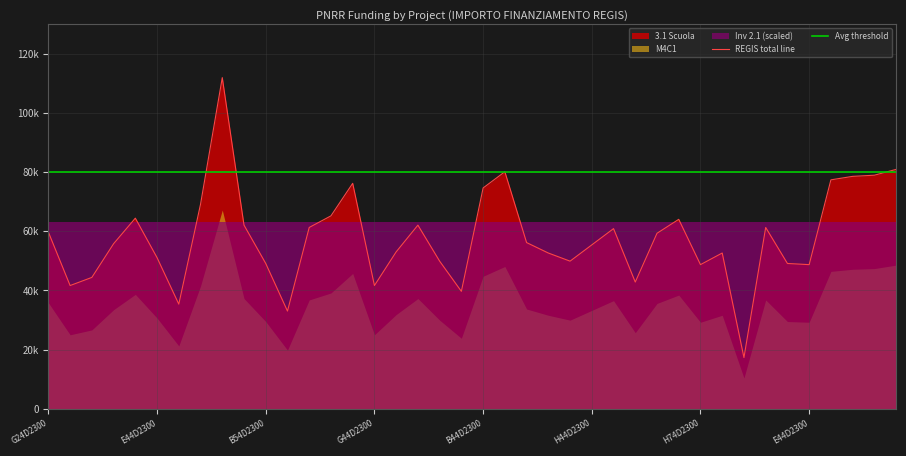

What is the sum of all Avg threshold values?

3200000.0